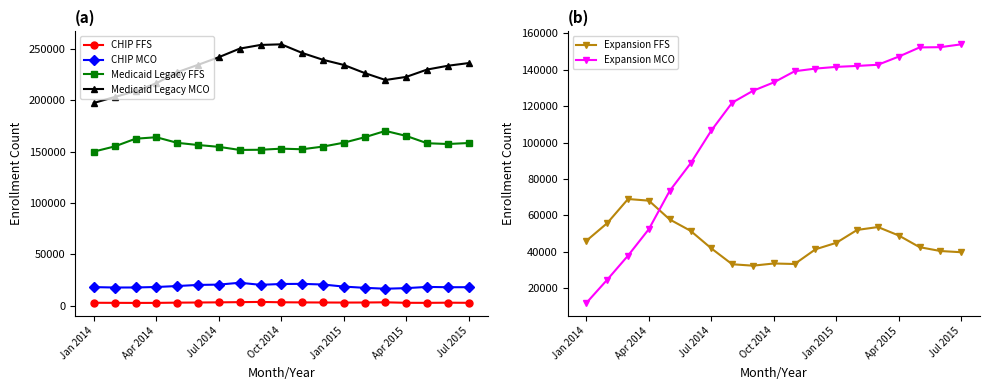

What is the total value across all series at 14?

606264